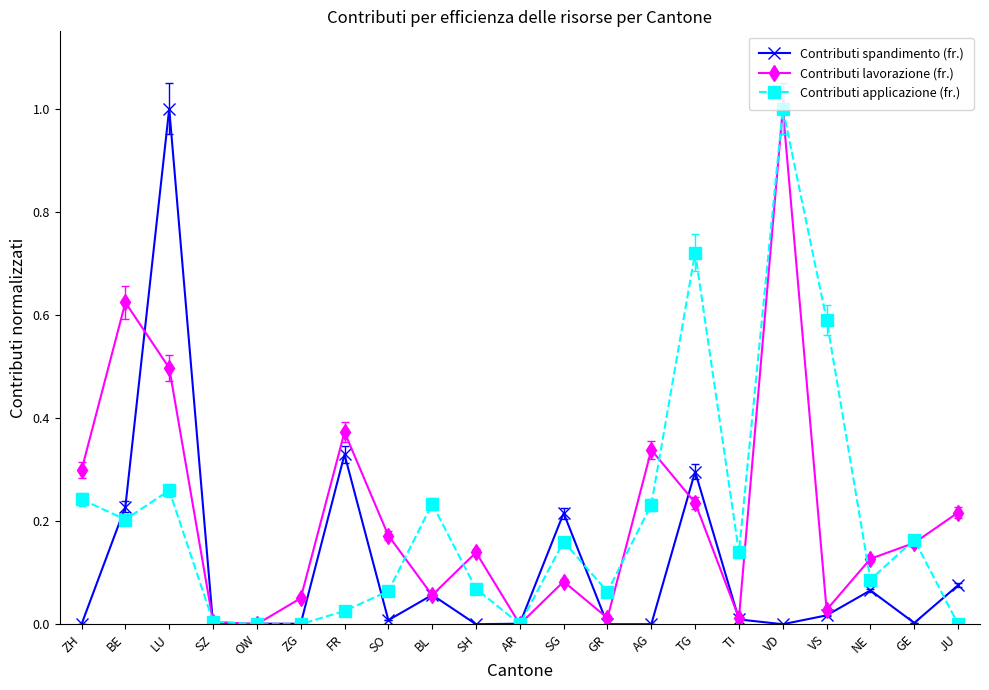

Where is the first local minimum for Contributi applicazione (fr.)?

BE